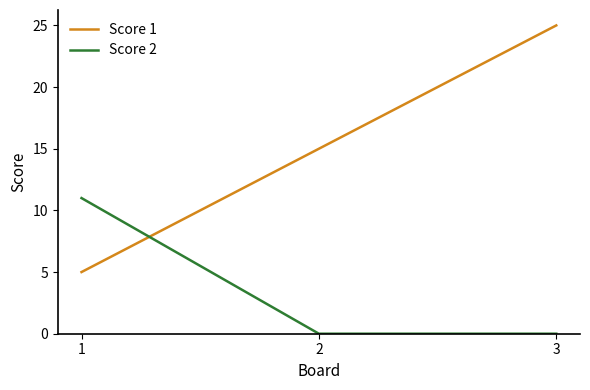

Between 1 and 3, which series saw the biggest shift?

Score 1